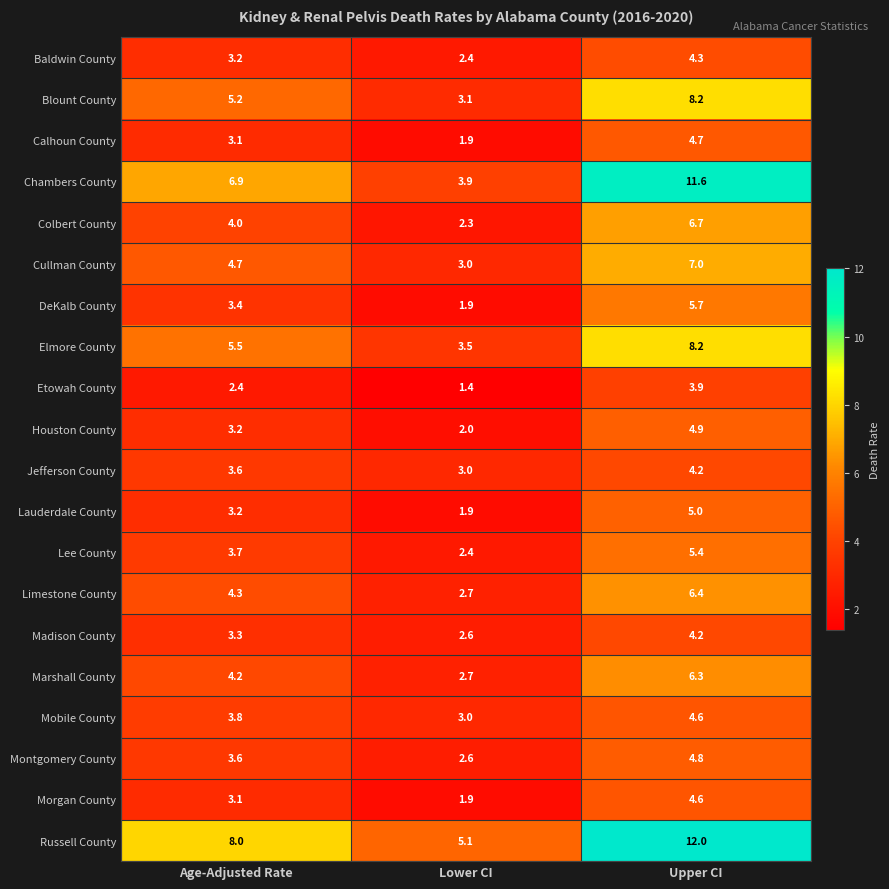

Between Age-Adjusted Rate and Upper CI, which series saw the biggest shift?

Chambers County